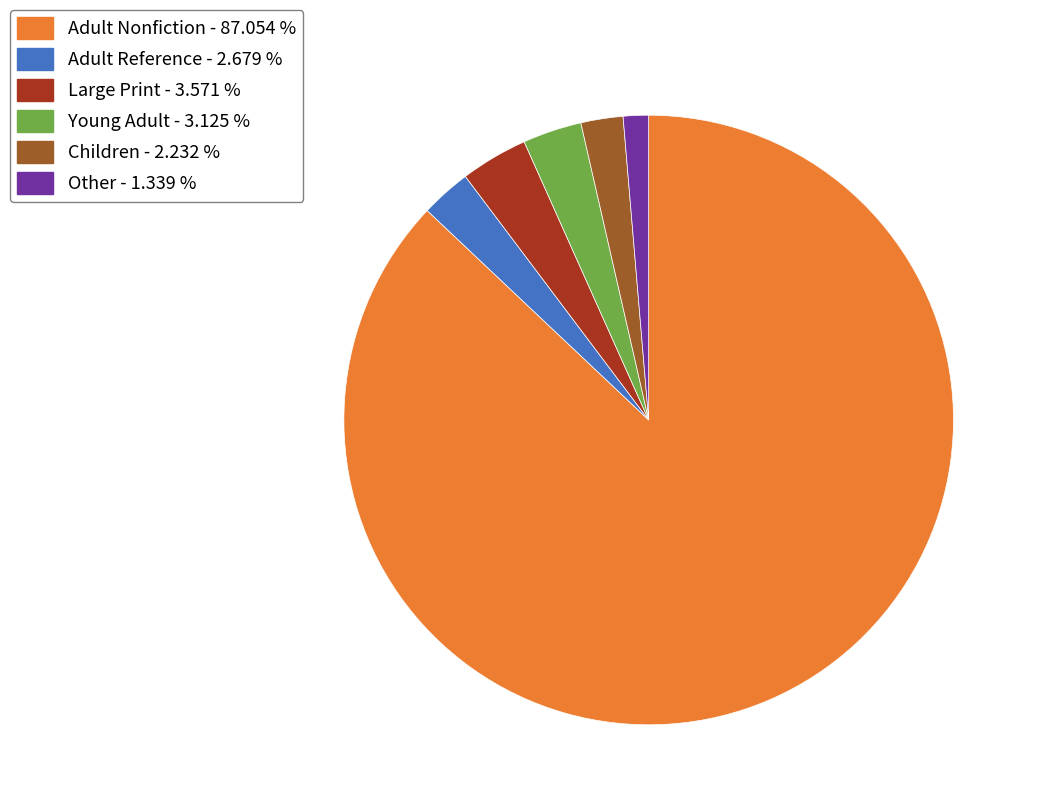

Combined, do Other and Young Adult account for over 50%?

No